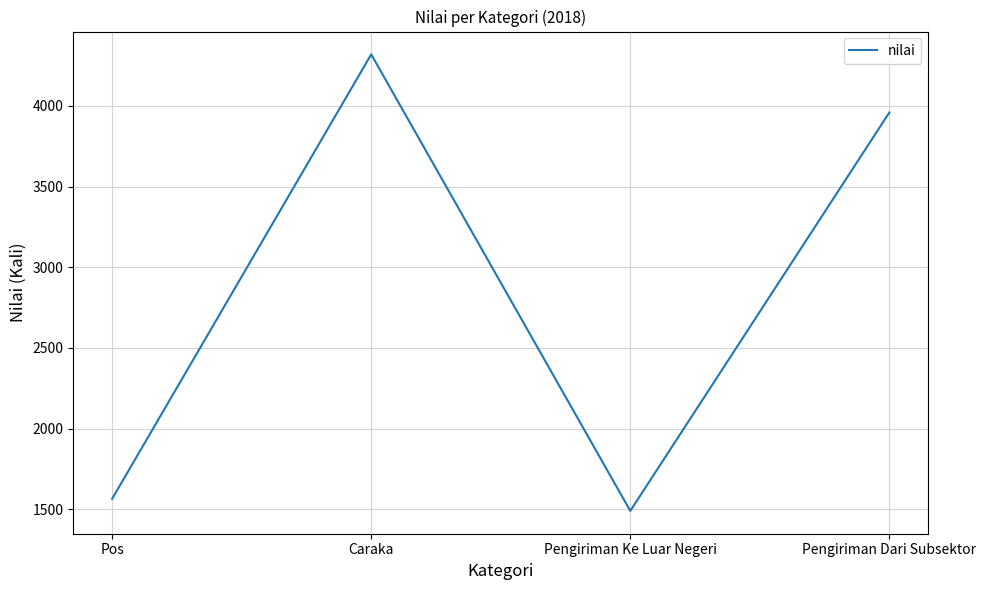

What is the change in value from Caraka to Pengiriman Dari Subsektor?

-360